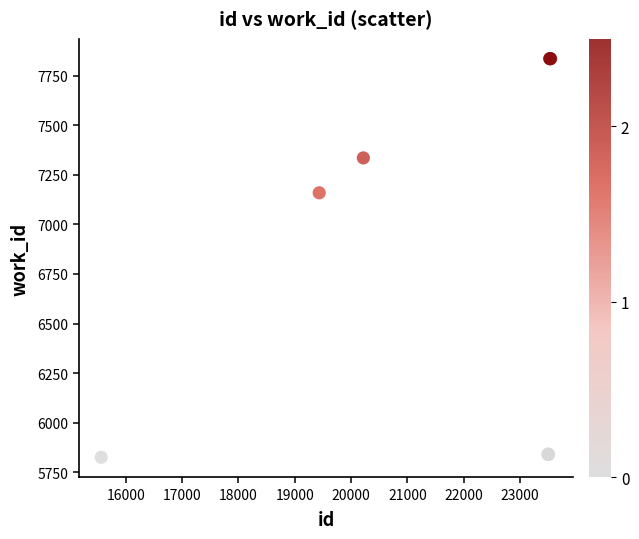

What Y value in the scatter plot is closest to 6830?

7159